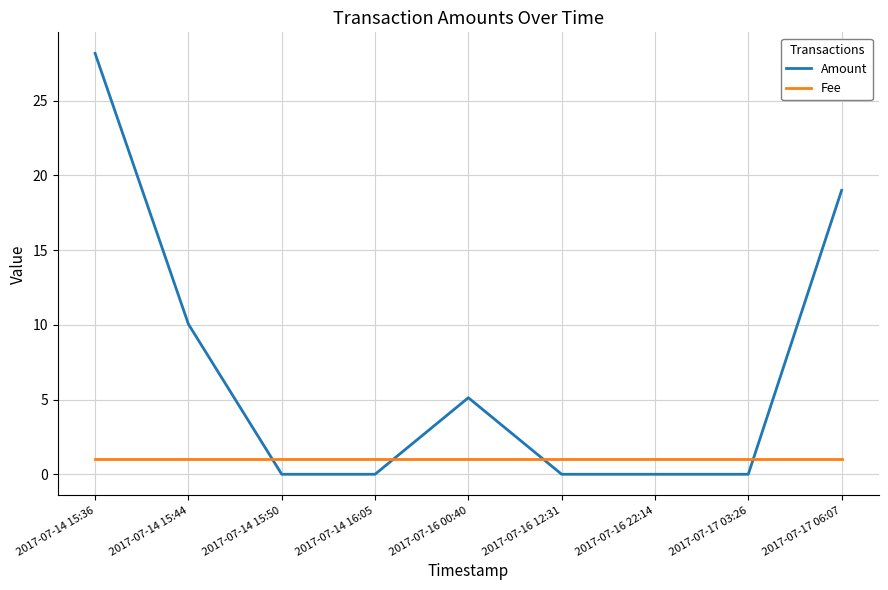

What is the highest value of the Fee series?

1.0